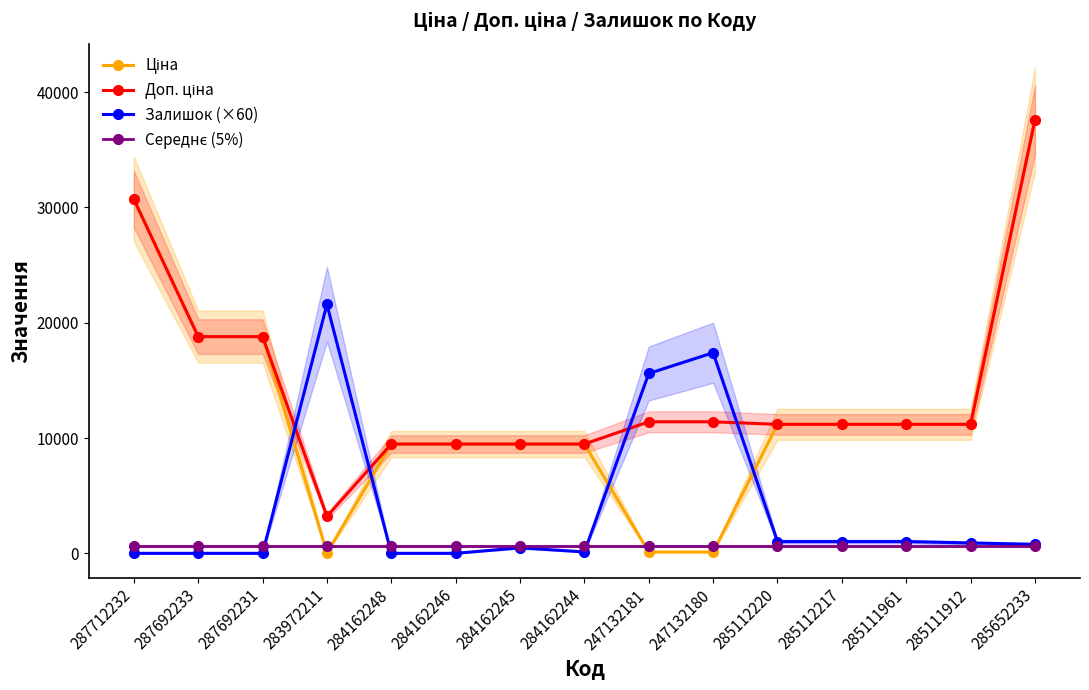

What is the difference between the Доп. ціна values at 247132181 and 285111912?

221.8